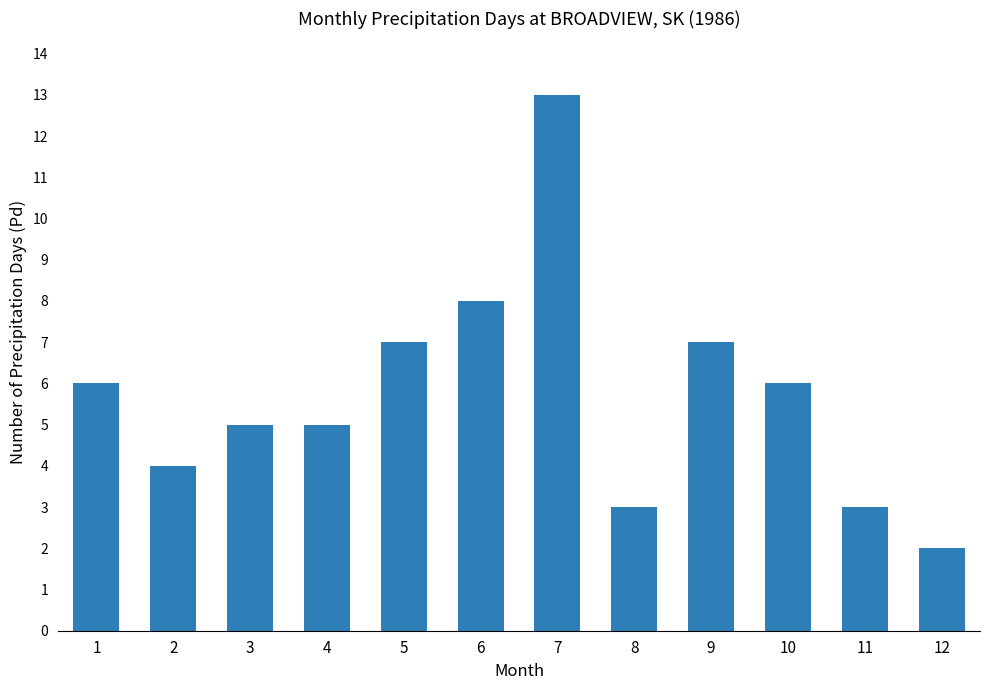

Reading right to left, list all the values displayed in this chart.

12=2	11=3	10=6	9=7	8=3	7=13	6=8	5=7	4=5	3=5	2=4	1=6